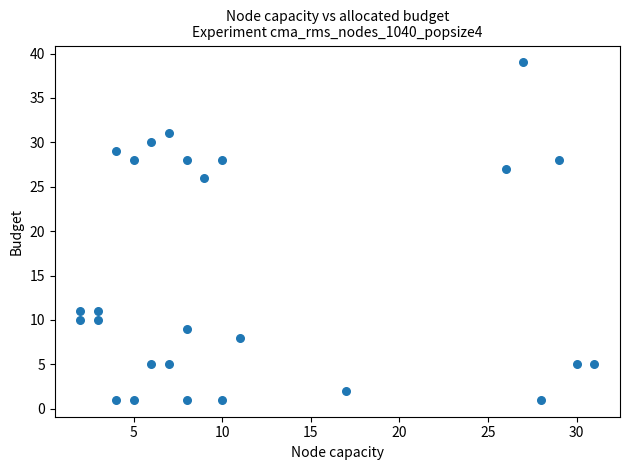

What is the range of Y values (max minus min)?

38